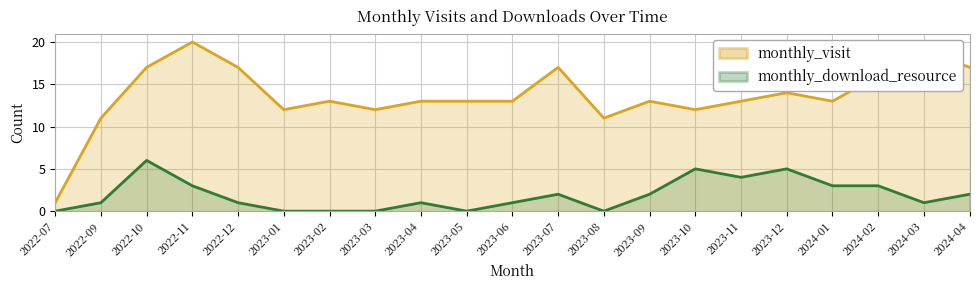

What is the label of the 18th point from the left?

2024-01